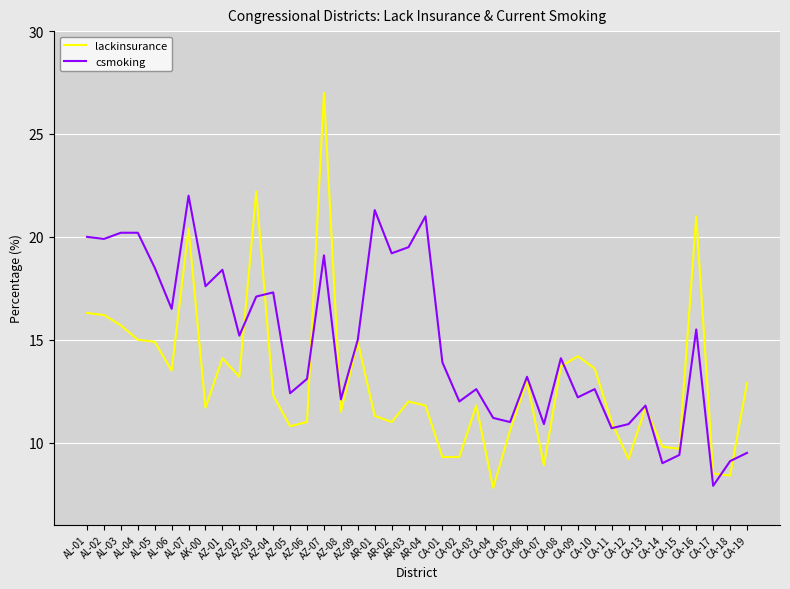

What position from the right is CA-08?

12